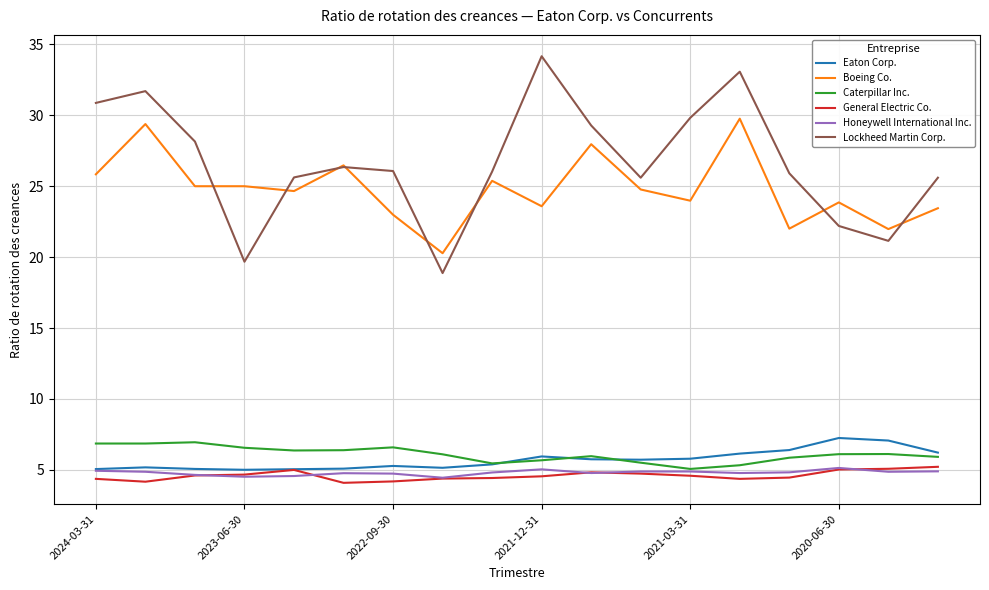

True or false: Boeing Co. and Caterpillar Inc. intersect in this chart.

False